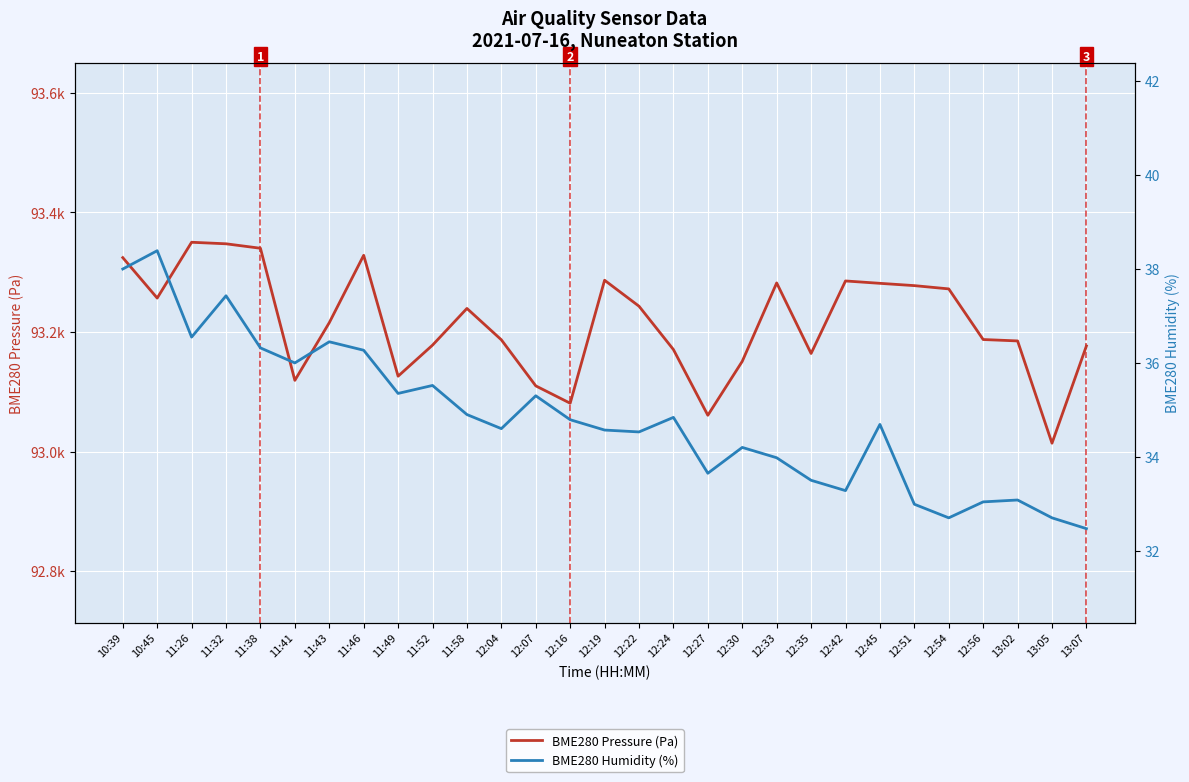

What are all the series names shown in the legend?

BME280 Pressure (Pa), BME280 Humidity (%)